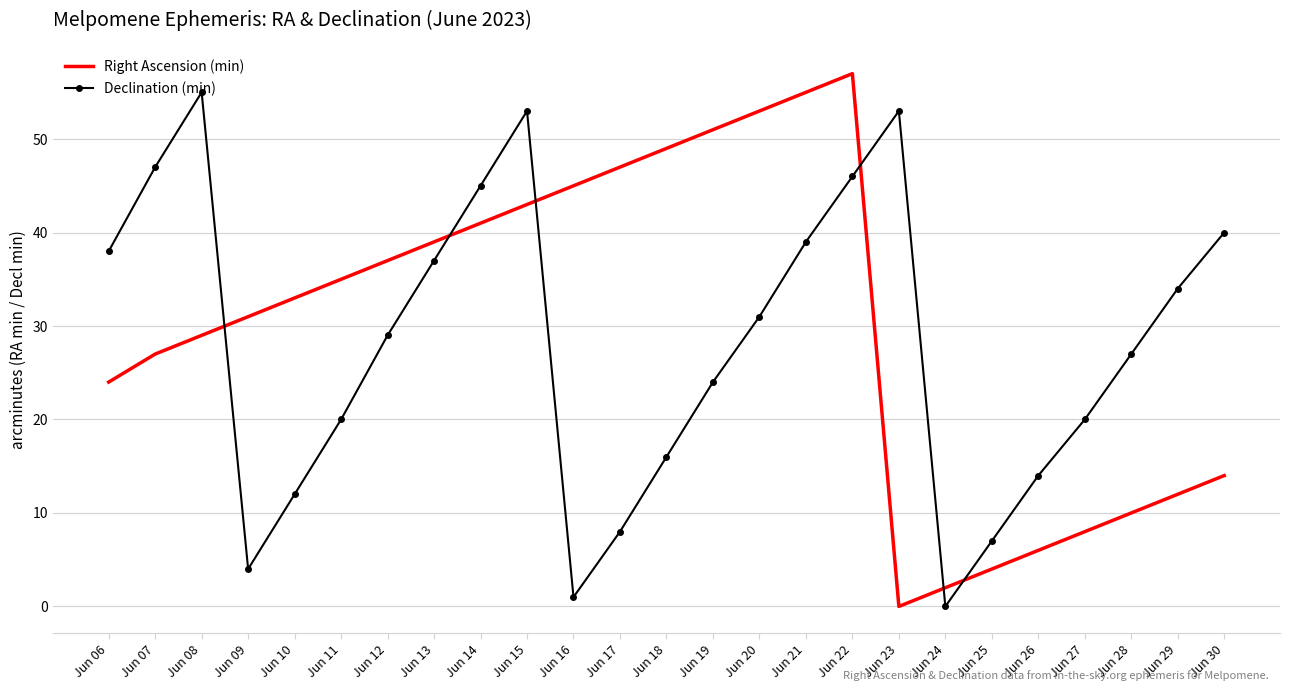

Count the number of categories in the chart.

25